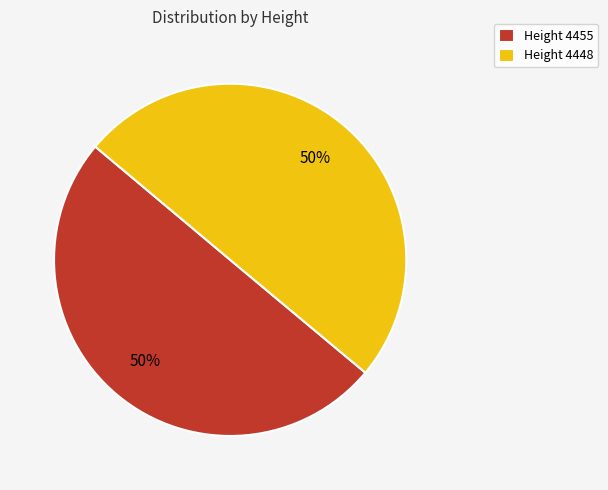

What percentage is the Height 4448 slice, to the nearest percent?

50%